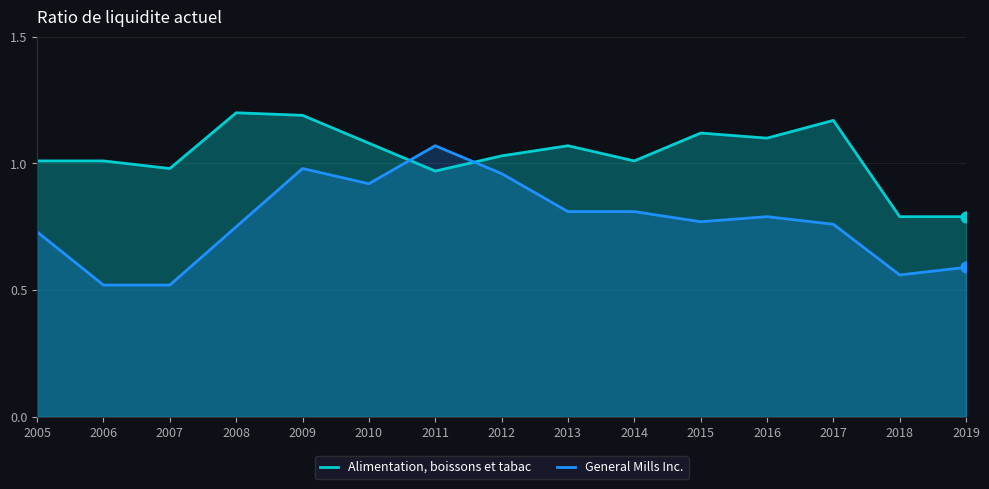

Which series has the largest Y range (max minus min)?

General Mills Inc.